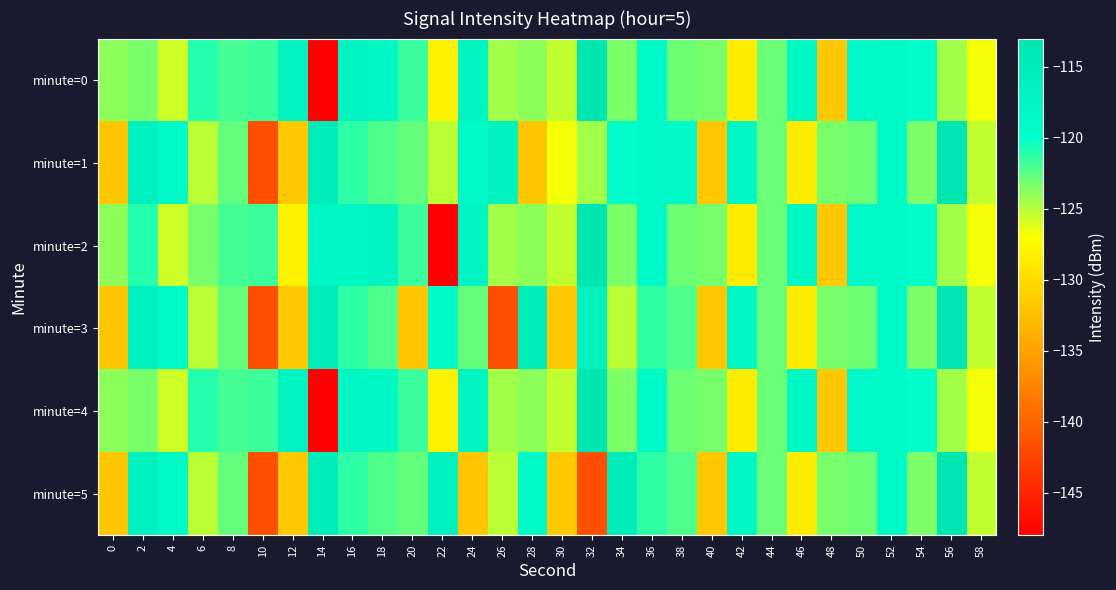

What is the smallest value displayed?

-147.9